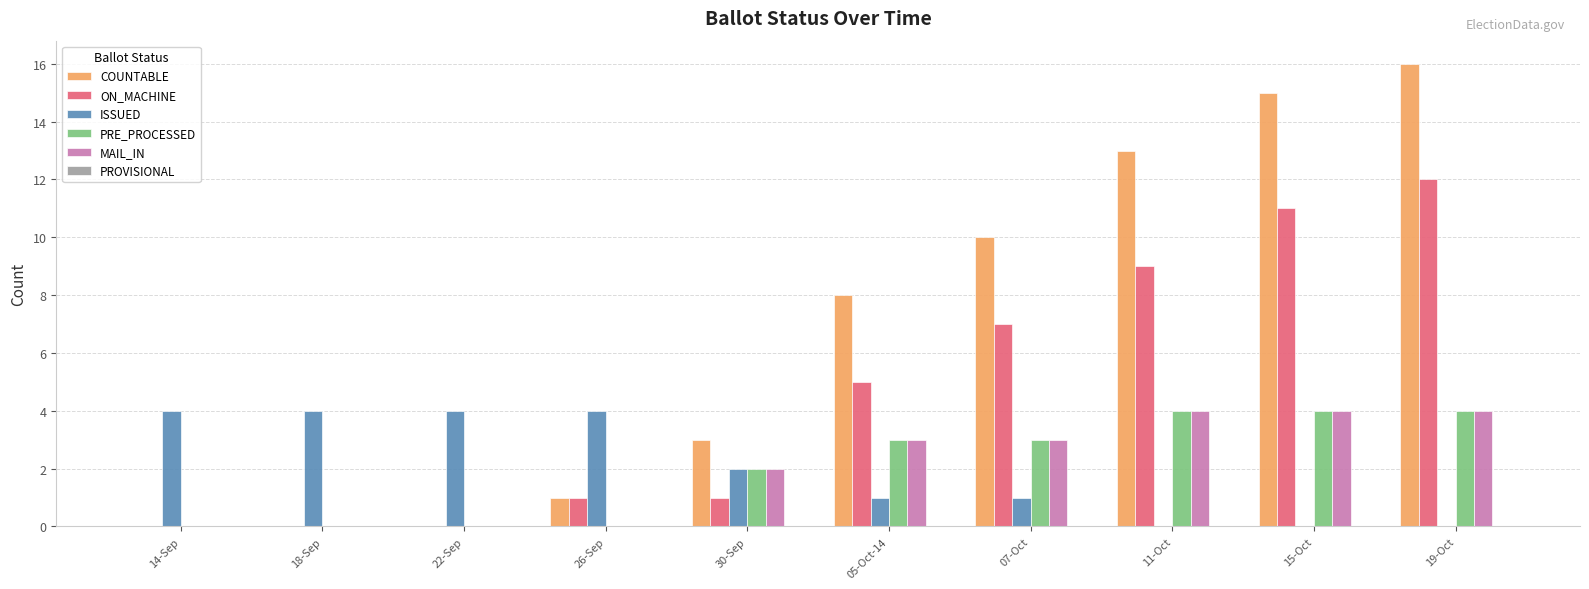

What is the total value across all series at 11-Oct?

30